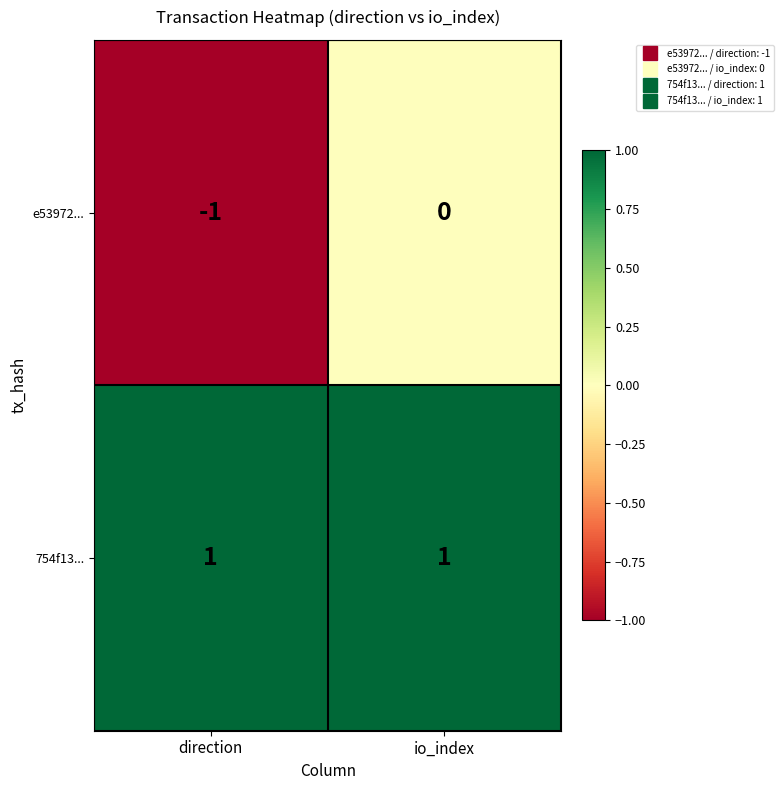

Rank the categories by e53972... value from highest to lowest.

io_index, direction